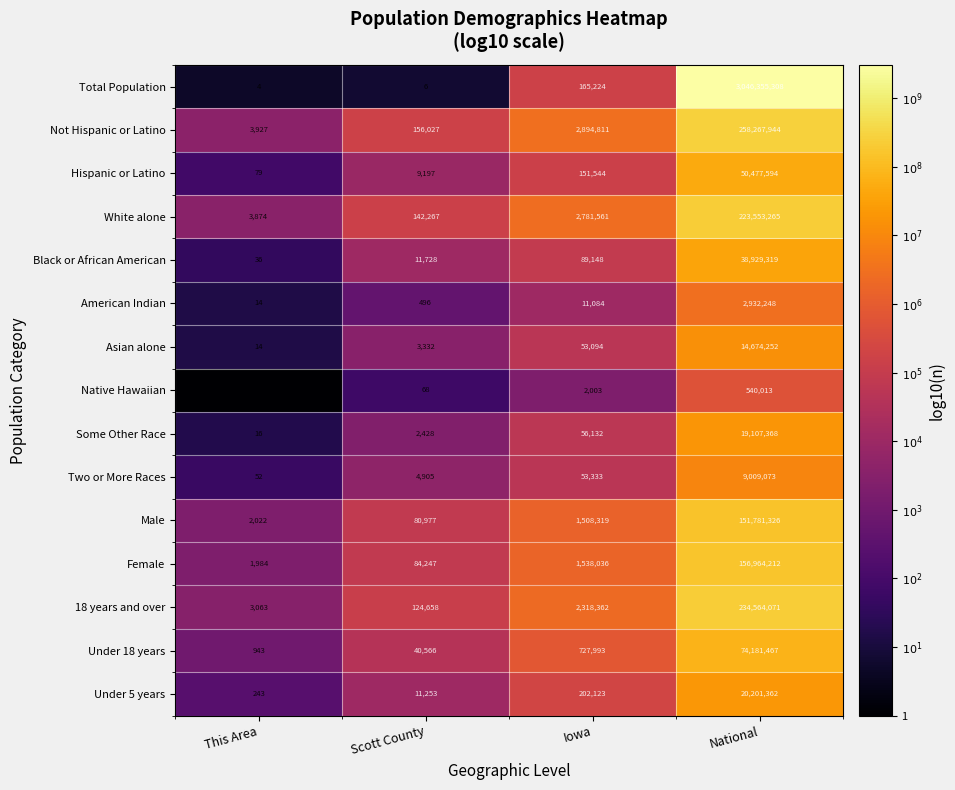

At which label is Hispanic or Latino closest to 25238836?

Iowa